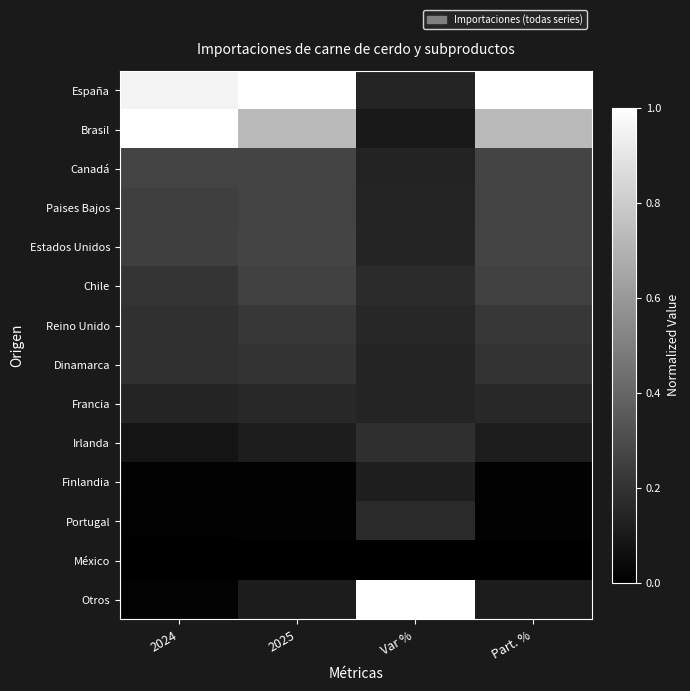

Which series has the largest total across all categories?

España